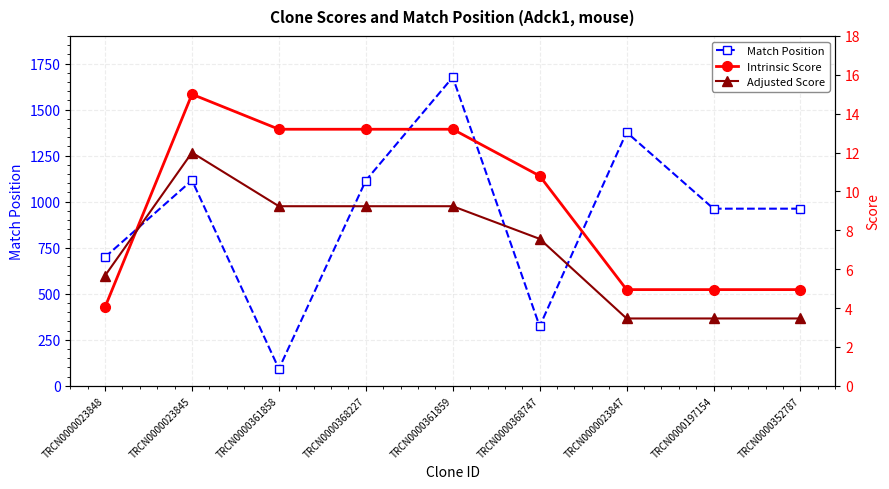

What is the difference between the highest and lowest values at TRCN0000361859?

1666.8